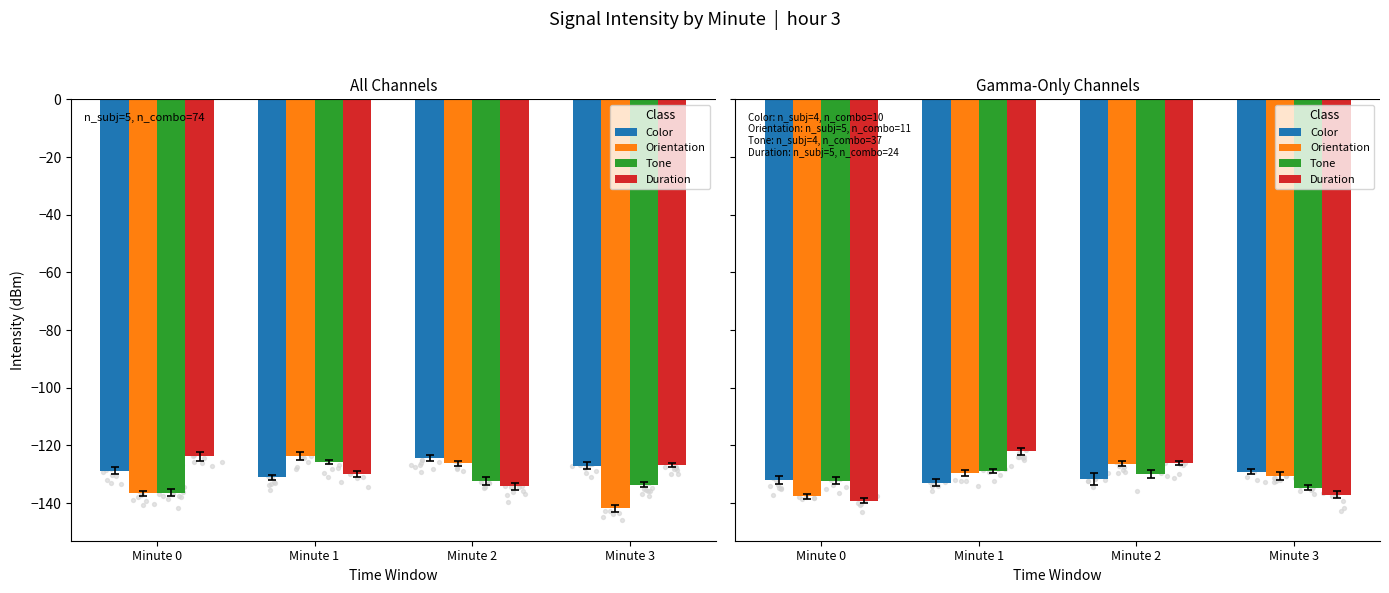

Which series reaches the minimum Y coordinate?

Duration